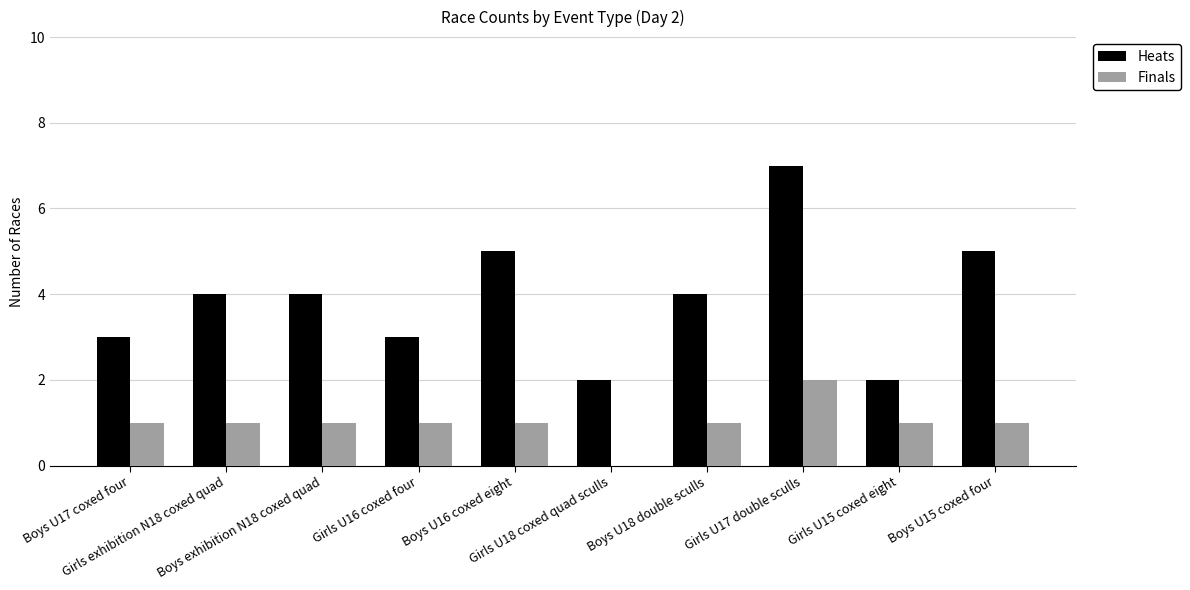

What is the total value across all series at Girls U15 coxed eight?

3